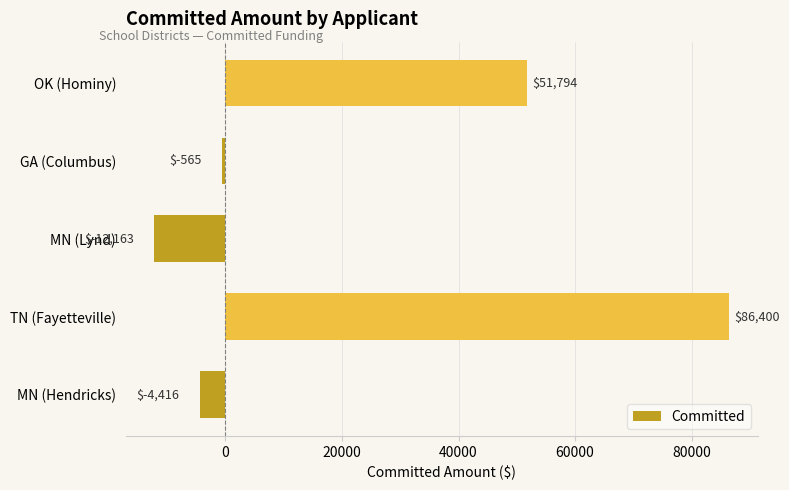

Between TN (Fayetteville) and GA (Columbus), which is larger?

TN (Fayetteville)